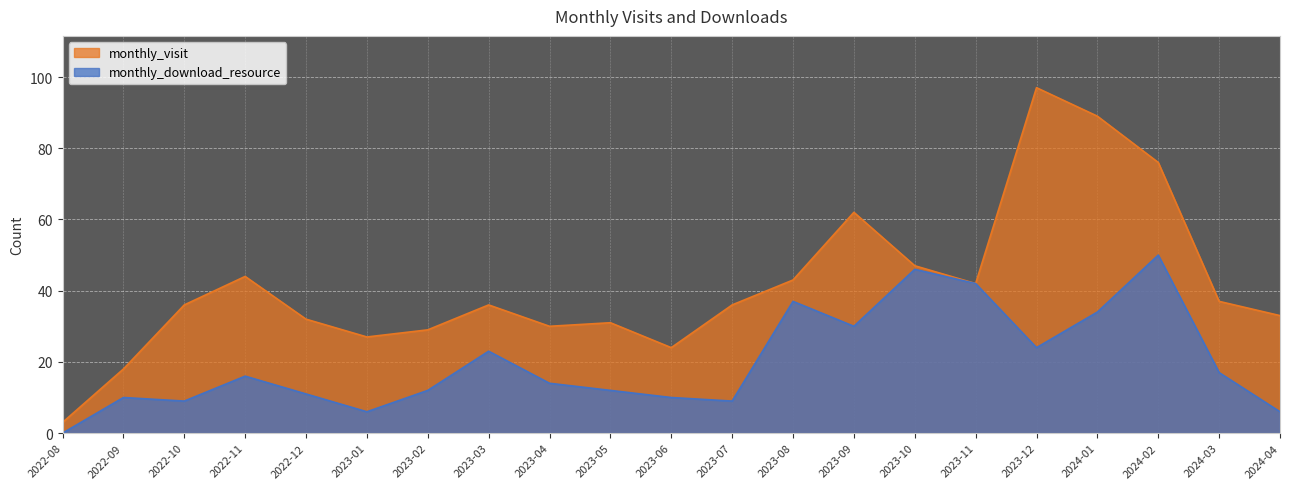

At which category is the sum across all series the highest?

2024-02